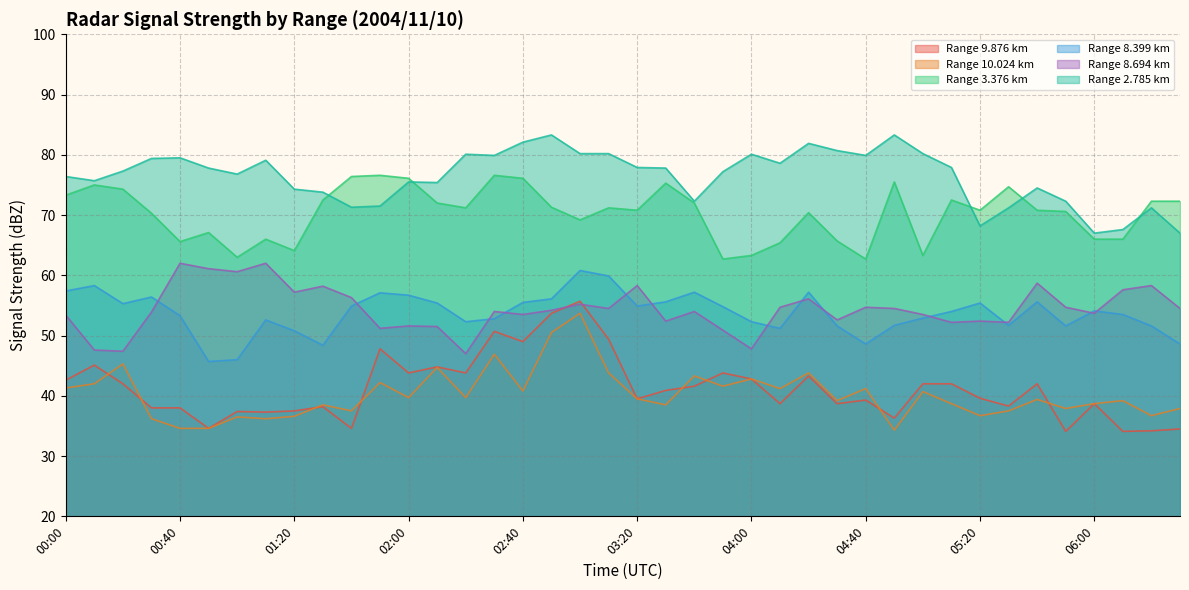

At which category is the sum across all series the highest?

03:00